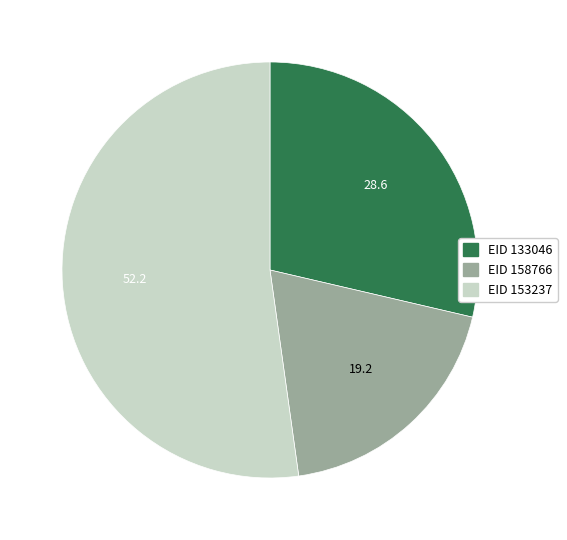

Count the number of slices in the pie.

3